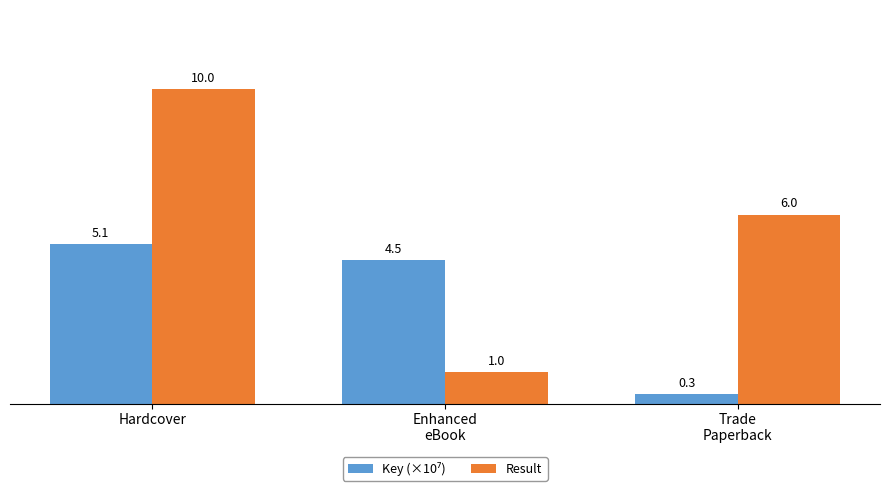

The Result series shows 13.6 at Hardcover. True or false?

False